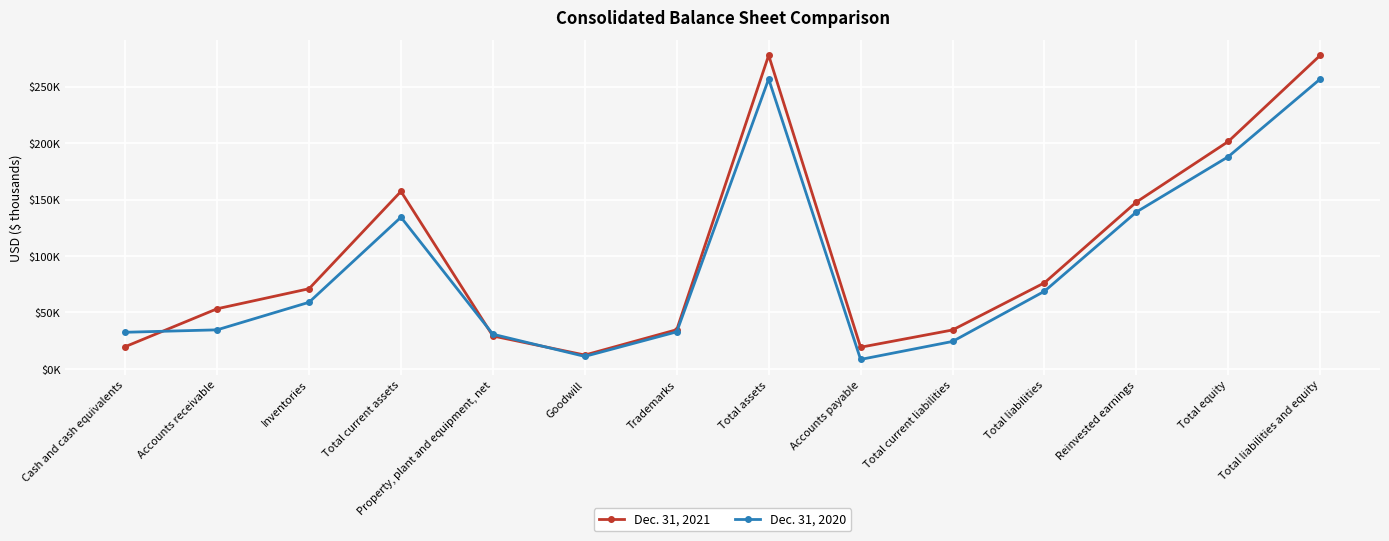

What is the approximate value of Dec. 31, 2020 at Total current assets, to the nearest 100?

134300